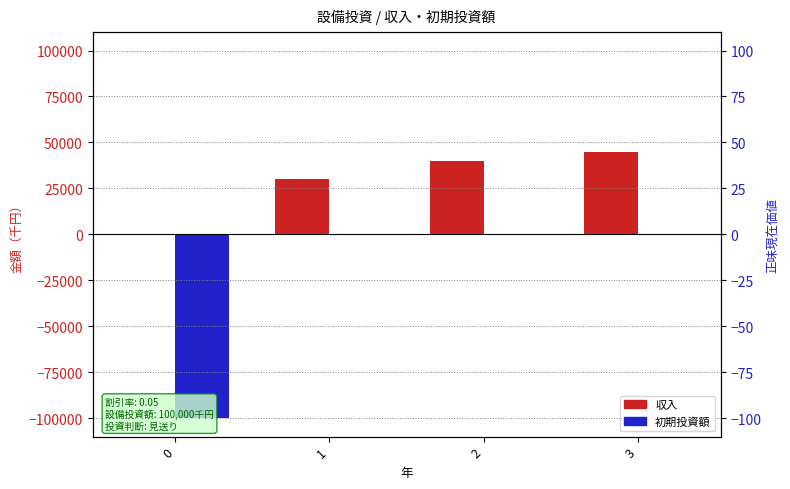

Is it true that 収入 equals 70606 at 3?

False